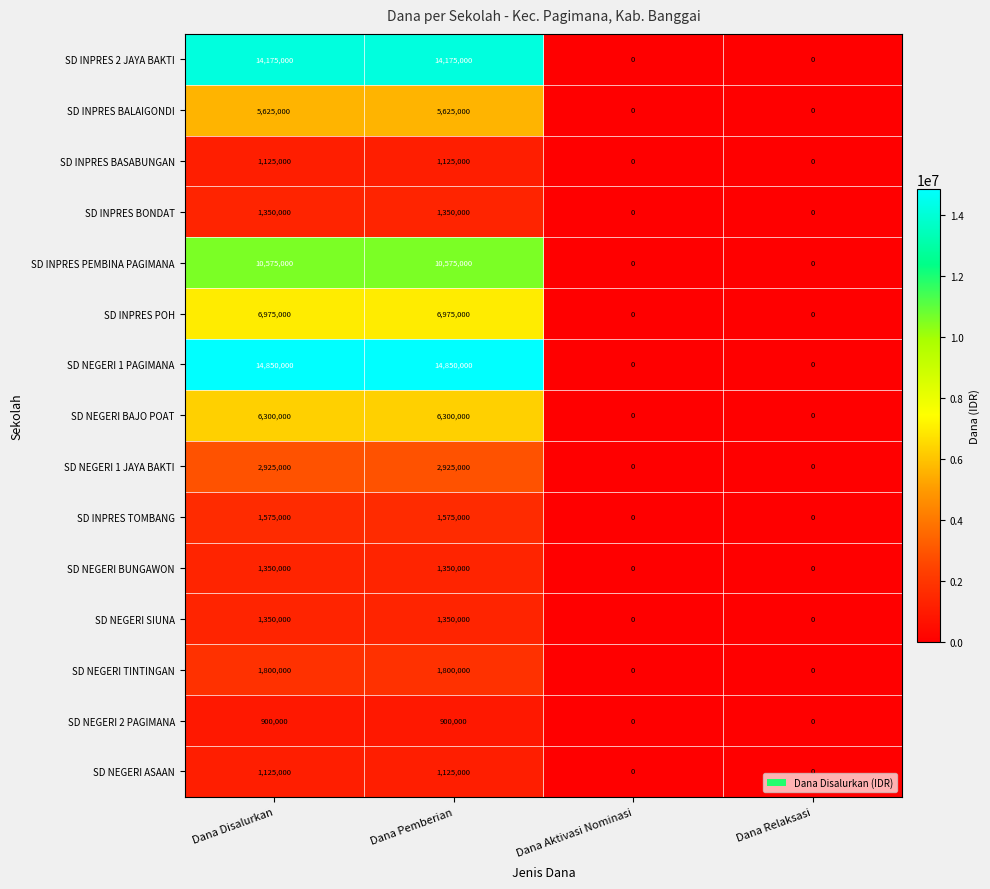

What is the difference between the maximum and second lowest values in the SD NEGERI ASAAN series?

1125000